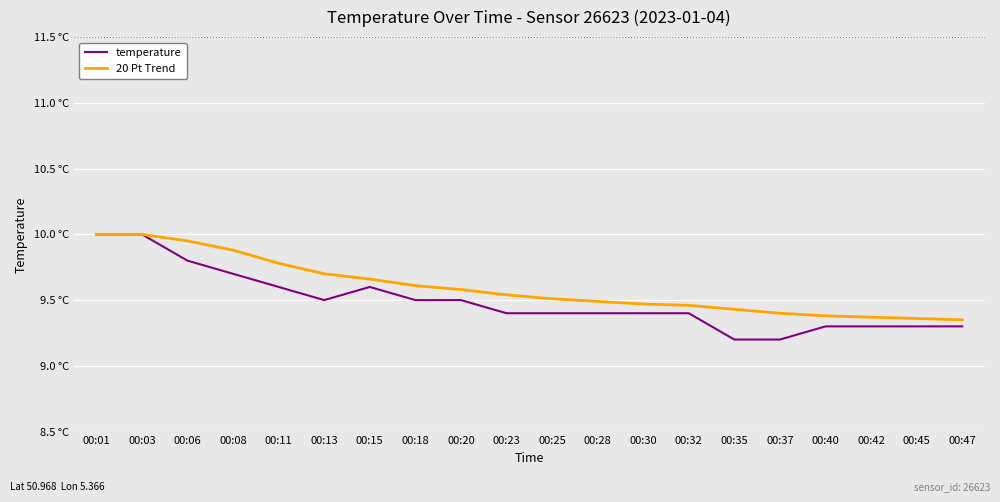

Read the 20 Pt Trend value at 00:47.

9.3